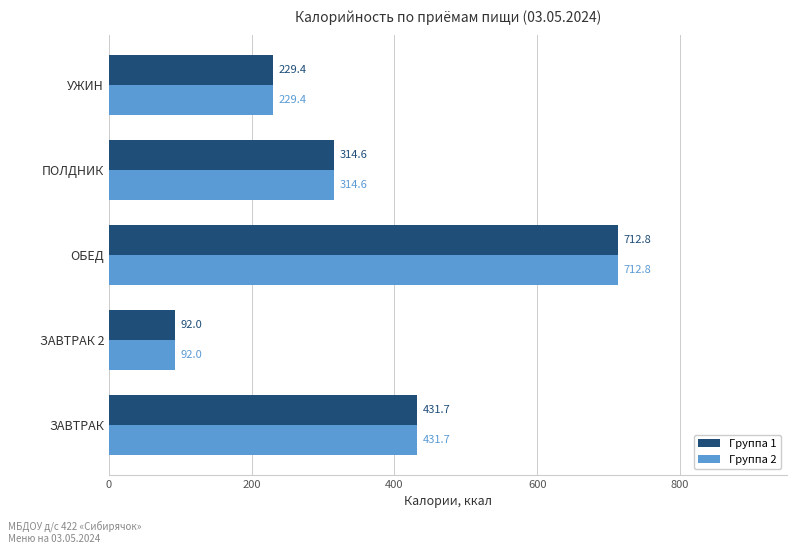

Which category has the highest value across all series?

ОБЕД